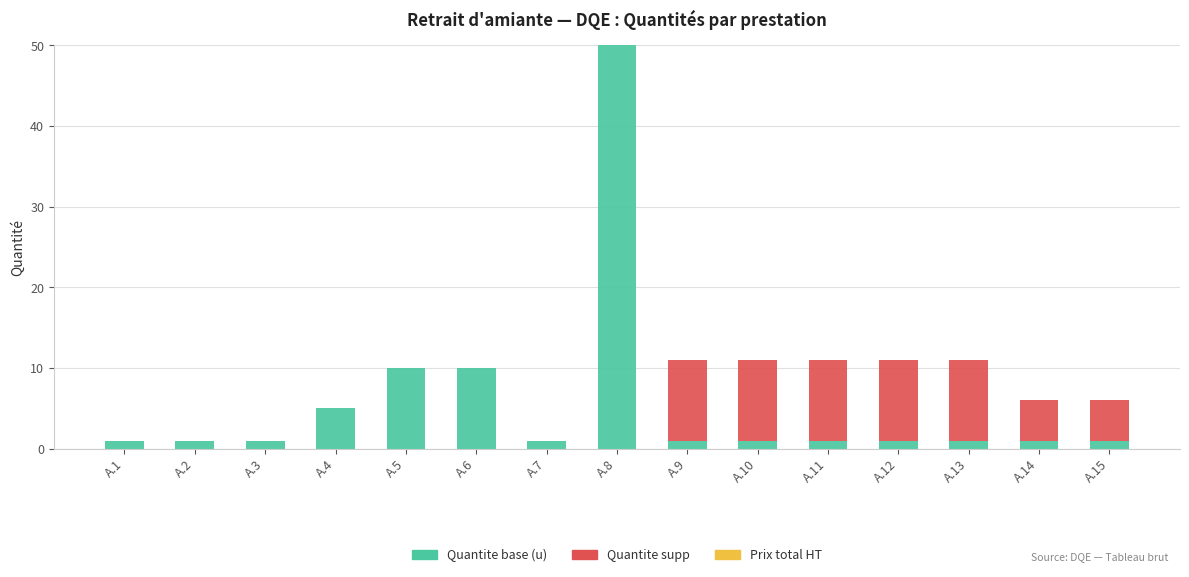

Does the chart contain stacked bars?

Yes